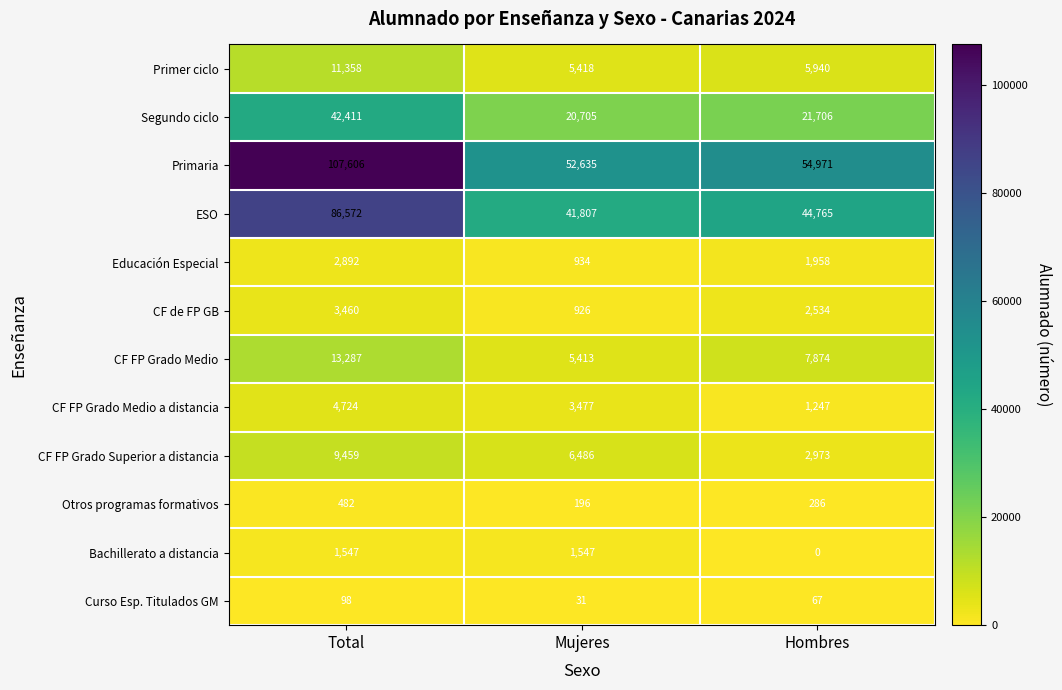

Rank the categories by ESO value from lowest to highest.

Mujeres, Hombres, Total